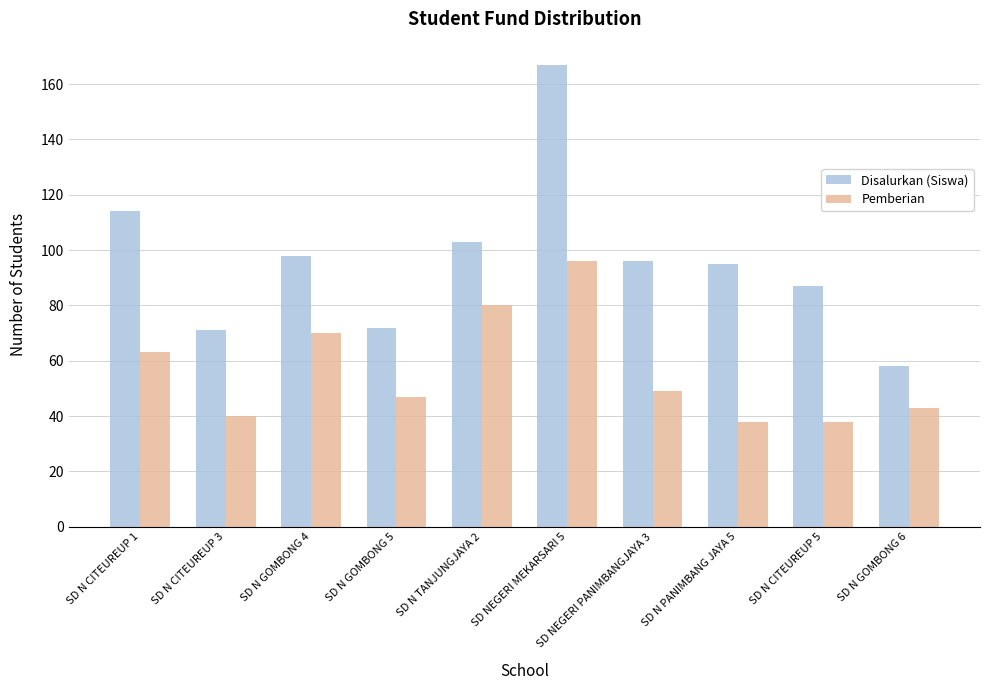

Does the chart contain any negative values?

No